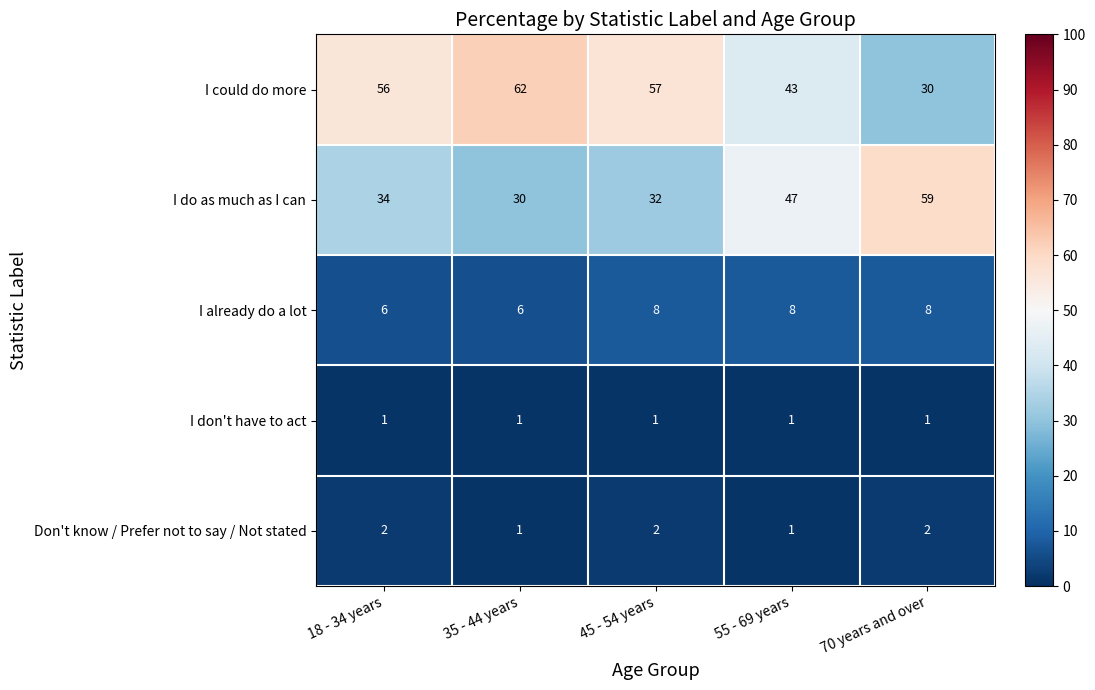

At how many categories does at least one series exceed 44?

5